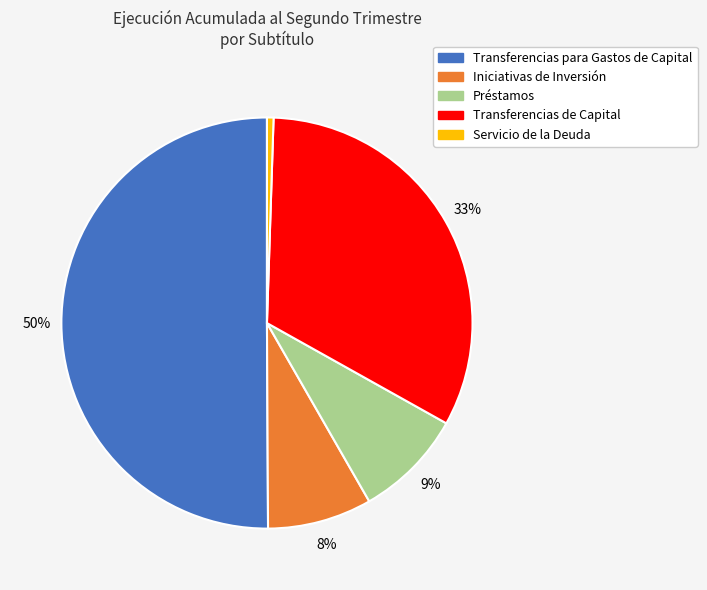

Which slice represents more than half of the pie?

Transferencias para Gastos de Capital